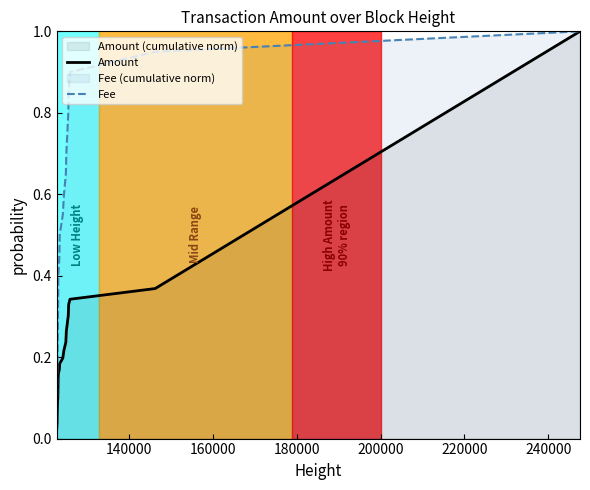

Count the number of data series in this chart.

2